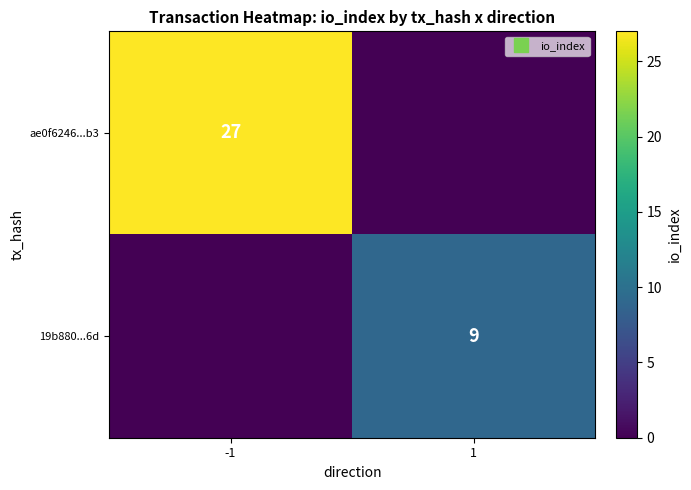

Which series has the widest spread of values?

ae0f6246...b3